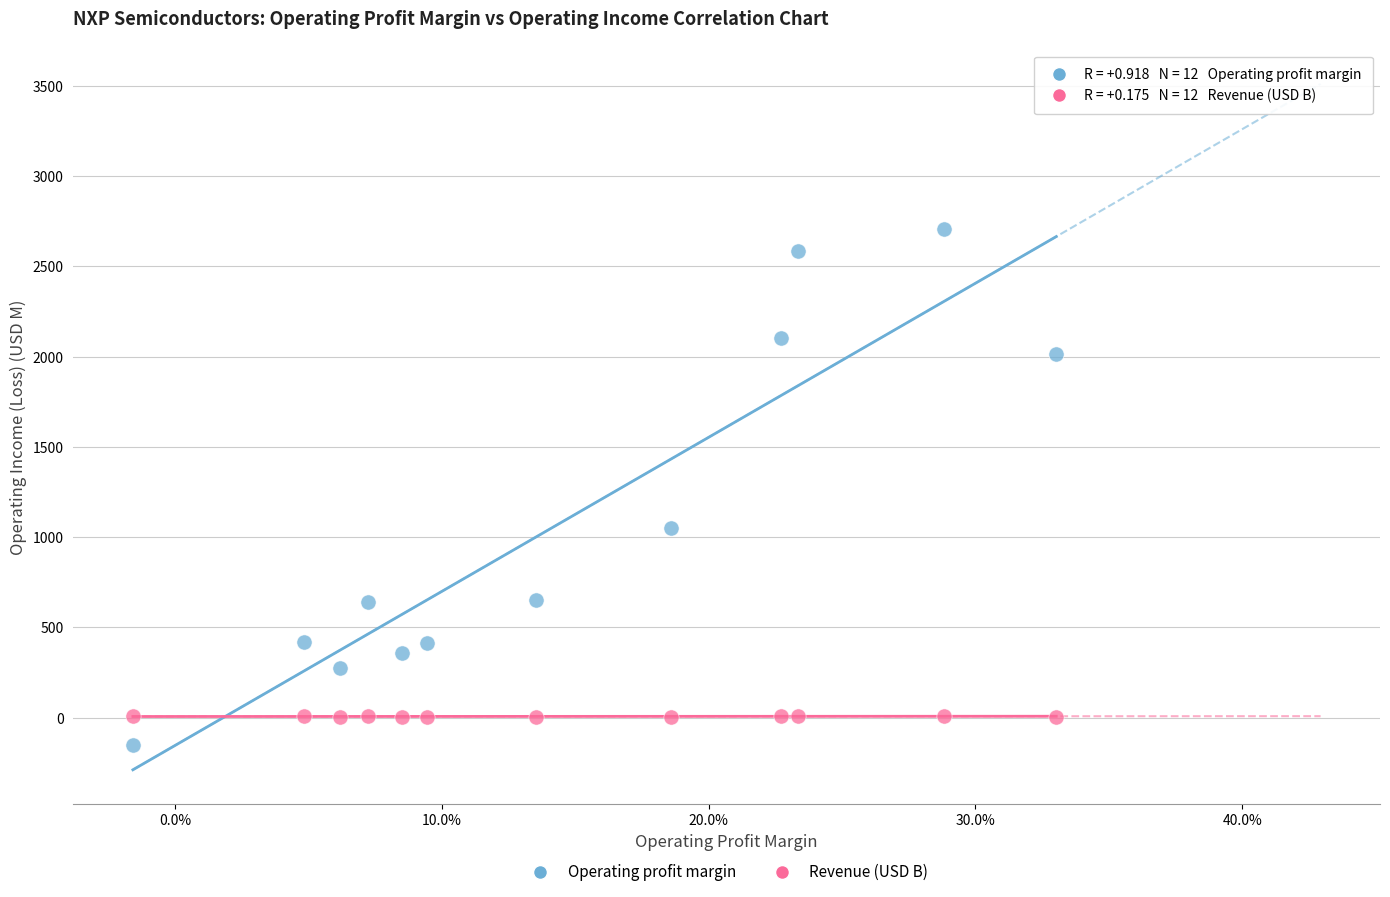

Which series has the widest spread of Y values?

Operating profit margin